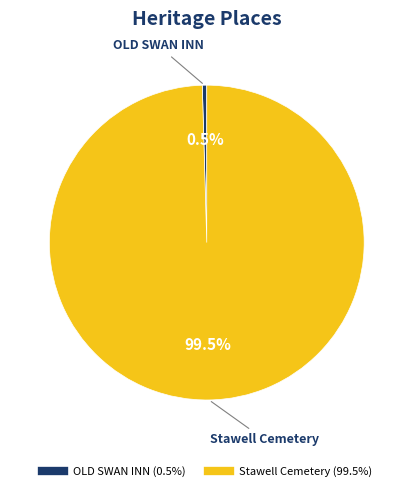

To the nearest percent, what is the difference between the OLD SWAN INN and Stawell Cemetery slice percentages?

99%